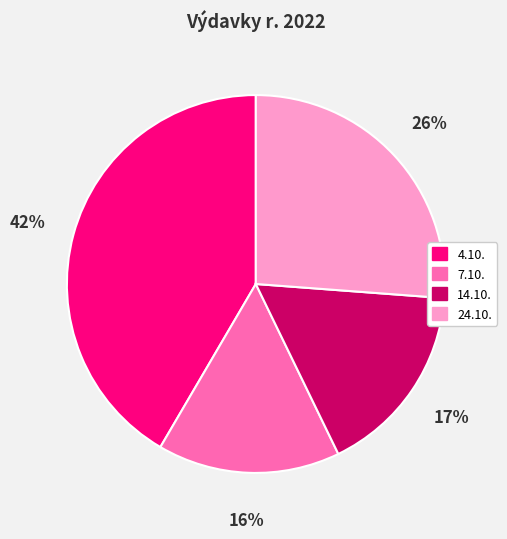

True or false: 4.10. accounts for 42% of the total.

True